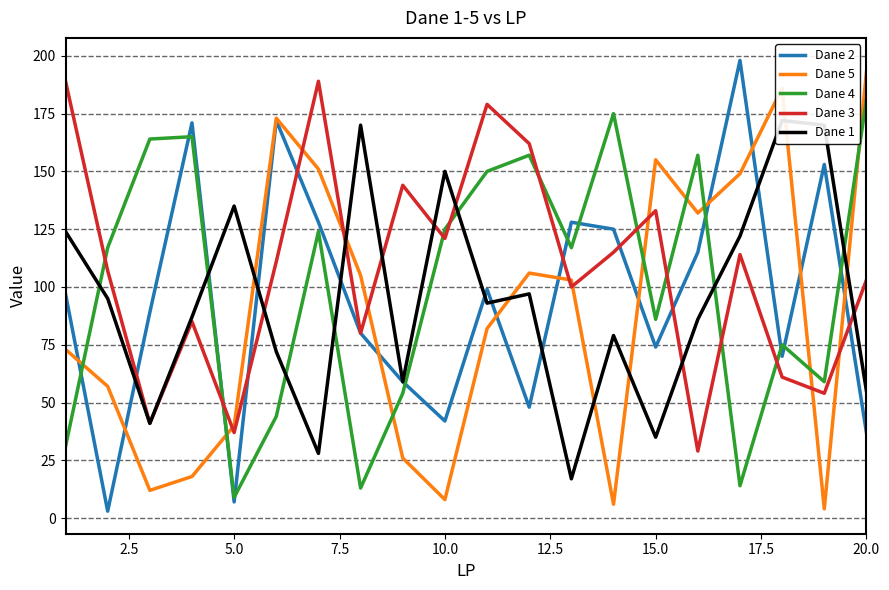

Which series has the widest spread of values?

Dane 2